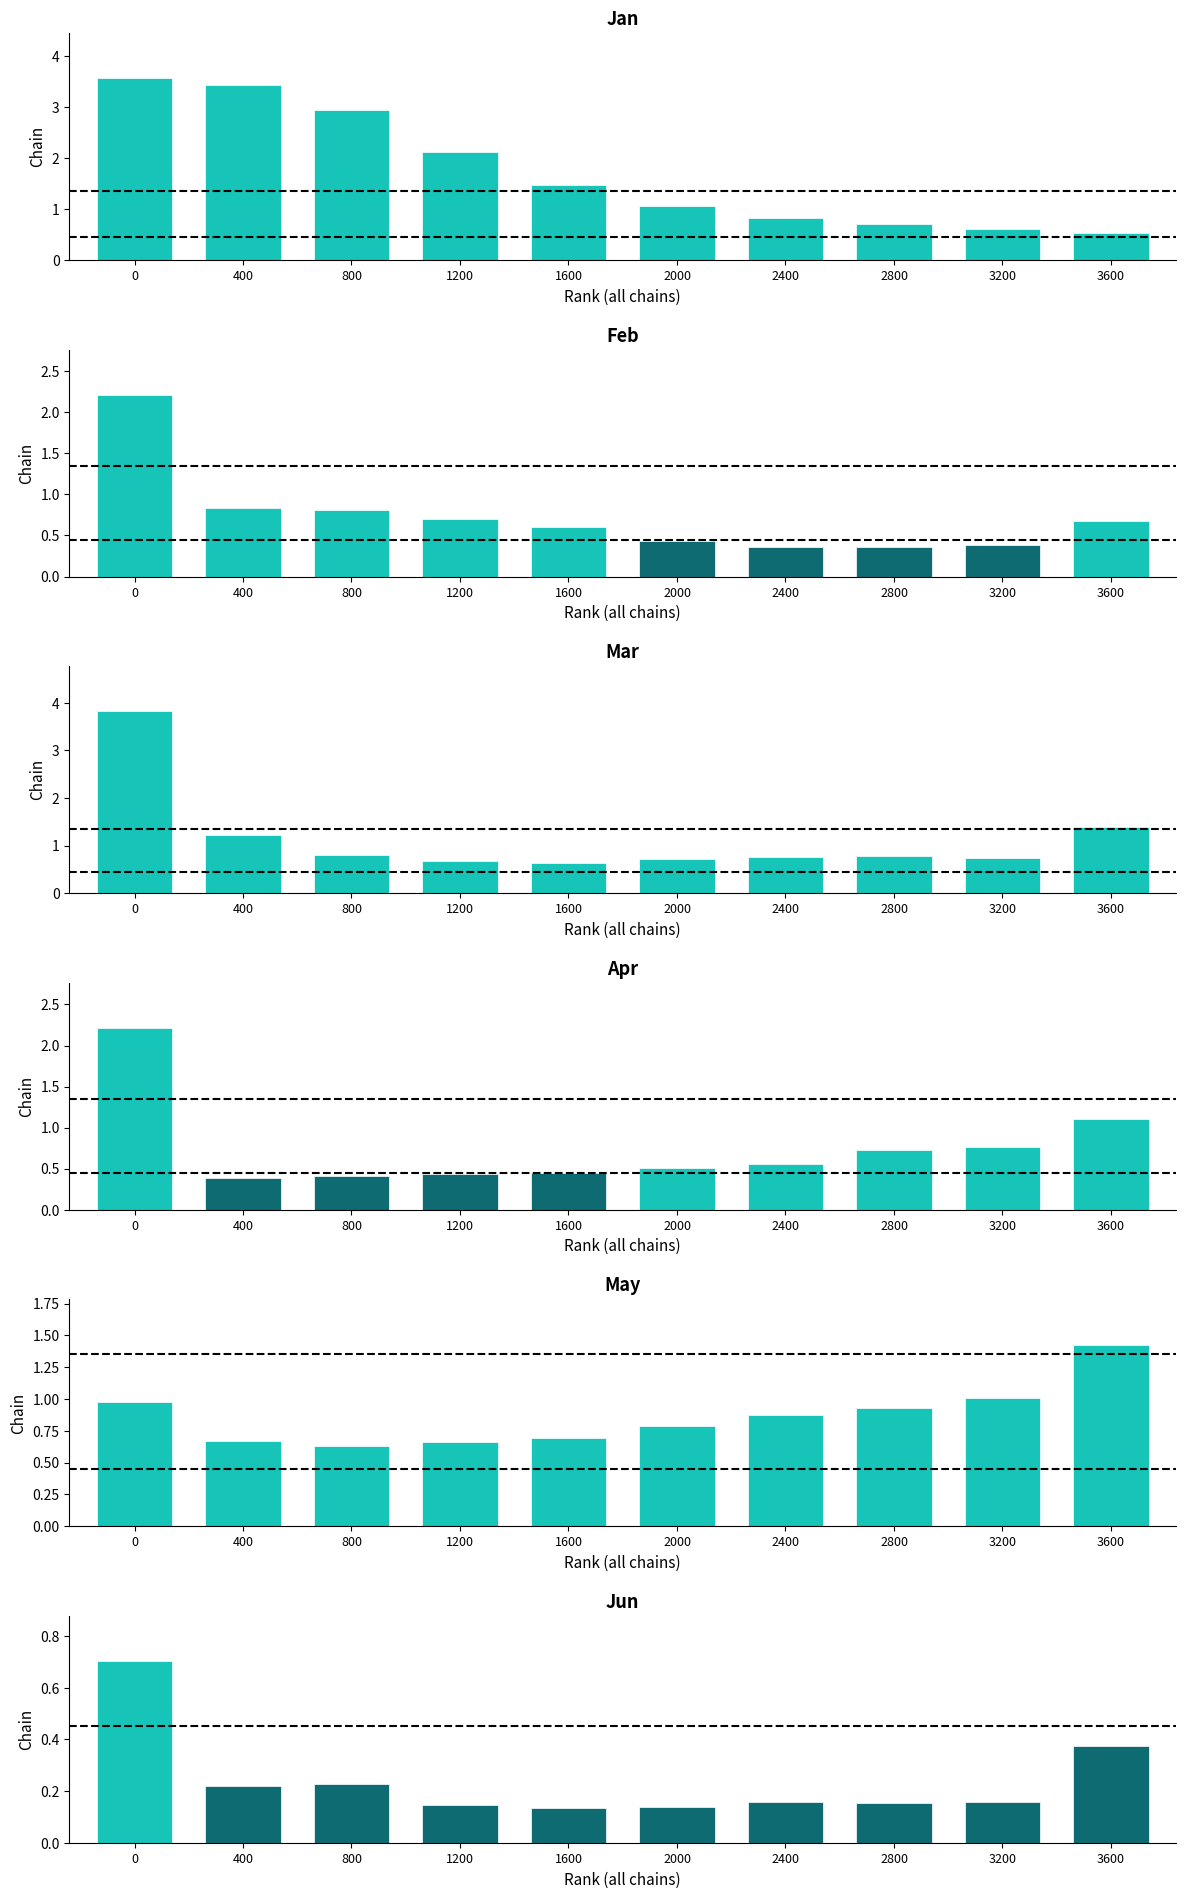

Reading left to right, what are all the values shown in this chart?

Jan: 0=3.6	400=3.4	800=2.9	1200=2.1	1600=1.5	2000=1.1	2400=0.8	2800=0.7	3200=0.6	3600=0.5
Feb: 0=2.2	400=0.8	800=0.8	1200=0.7	1600=0.6	2000=0.4	2400=0.4	2800=0.4	3200=0.4	3600=0.7
Mar: 0=3.8	400=1.2	800=0.8	1200=0.7	1600=0.6	2000=0.7	2400=0.8	2800=0.8	3200=0.7	3600=1.4
Apr: 0=2.2	400=0.4	800=0.4	1200=0.4	1600=0.4	2000=0.5	2400=0.6	2800=0.7	3200=0.8	3600=1.1
May: 0=1.0	400=0.7	800=0.6	1200=0.7	1600=0.7	2000=0.8	2400=0.9	2800=0.9	3200=1.0	3600=1.4
Jun: 0=0.7	400=0.2	800=0.2	1200=0.1	1600=0.1	2000=0.1	2400=0.2	2800=0.2	3200=0.2	3600=0.4